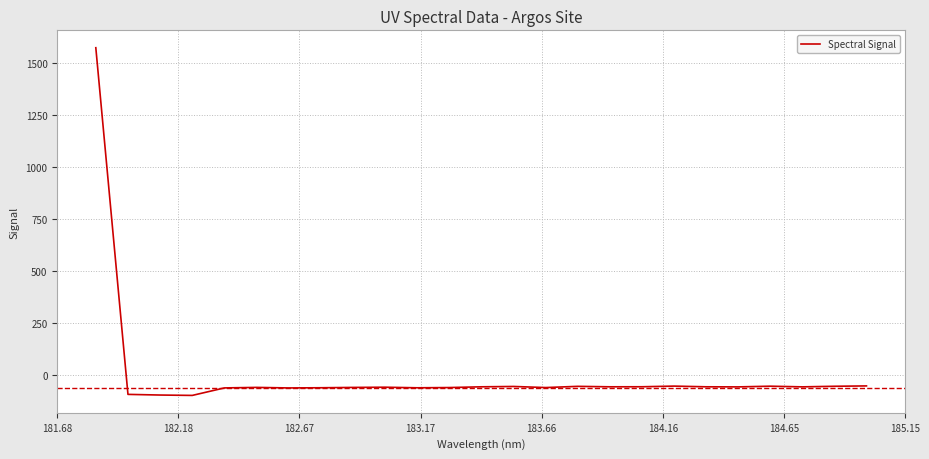

What is the difference between the maximum and minimum values?

1668.6